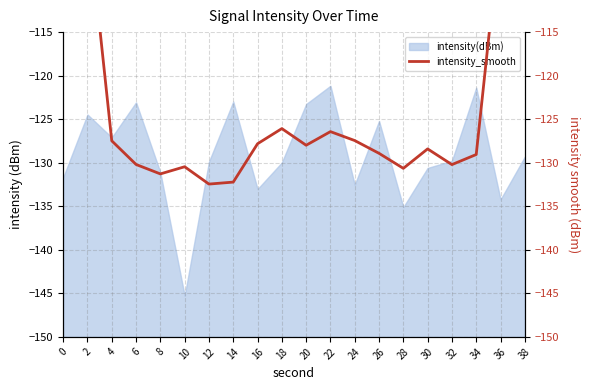

What is the greatest value displayed?

-76.6